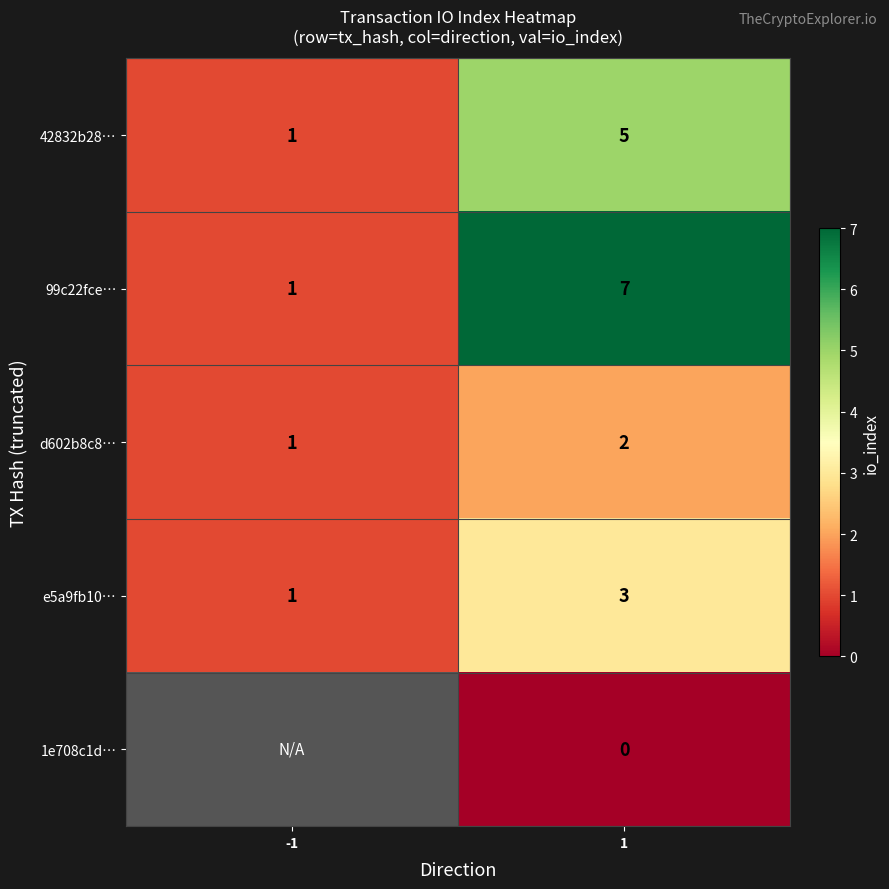

Is the value of 42832b28… at 1 greater than the value of e5a9fb10… at 1?

Yes